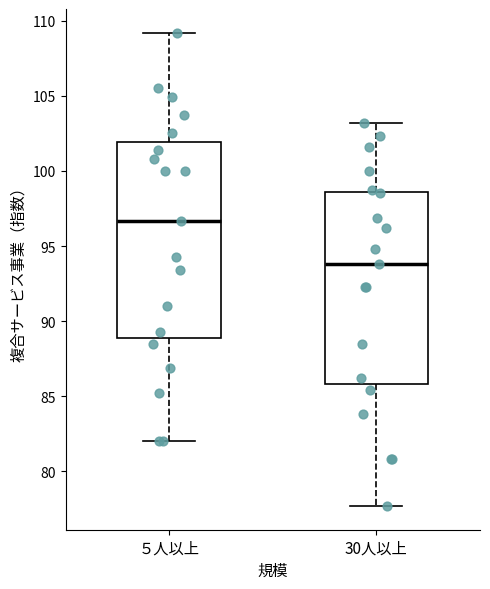

Reading left to right, read every box against the y-axis: the position of its median line, the range the box covers, and the ends of its whiskers. The values are not printed on the chart, so give them approximately, as read against the axis.

５人以上: median 96.5, box 89.0 to 102.0, whiskers 82.0 to 109.0
30人以上: median 94.0, box 86.0 to 98.5, whiskers 77.5 to 103.0